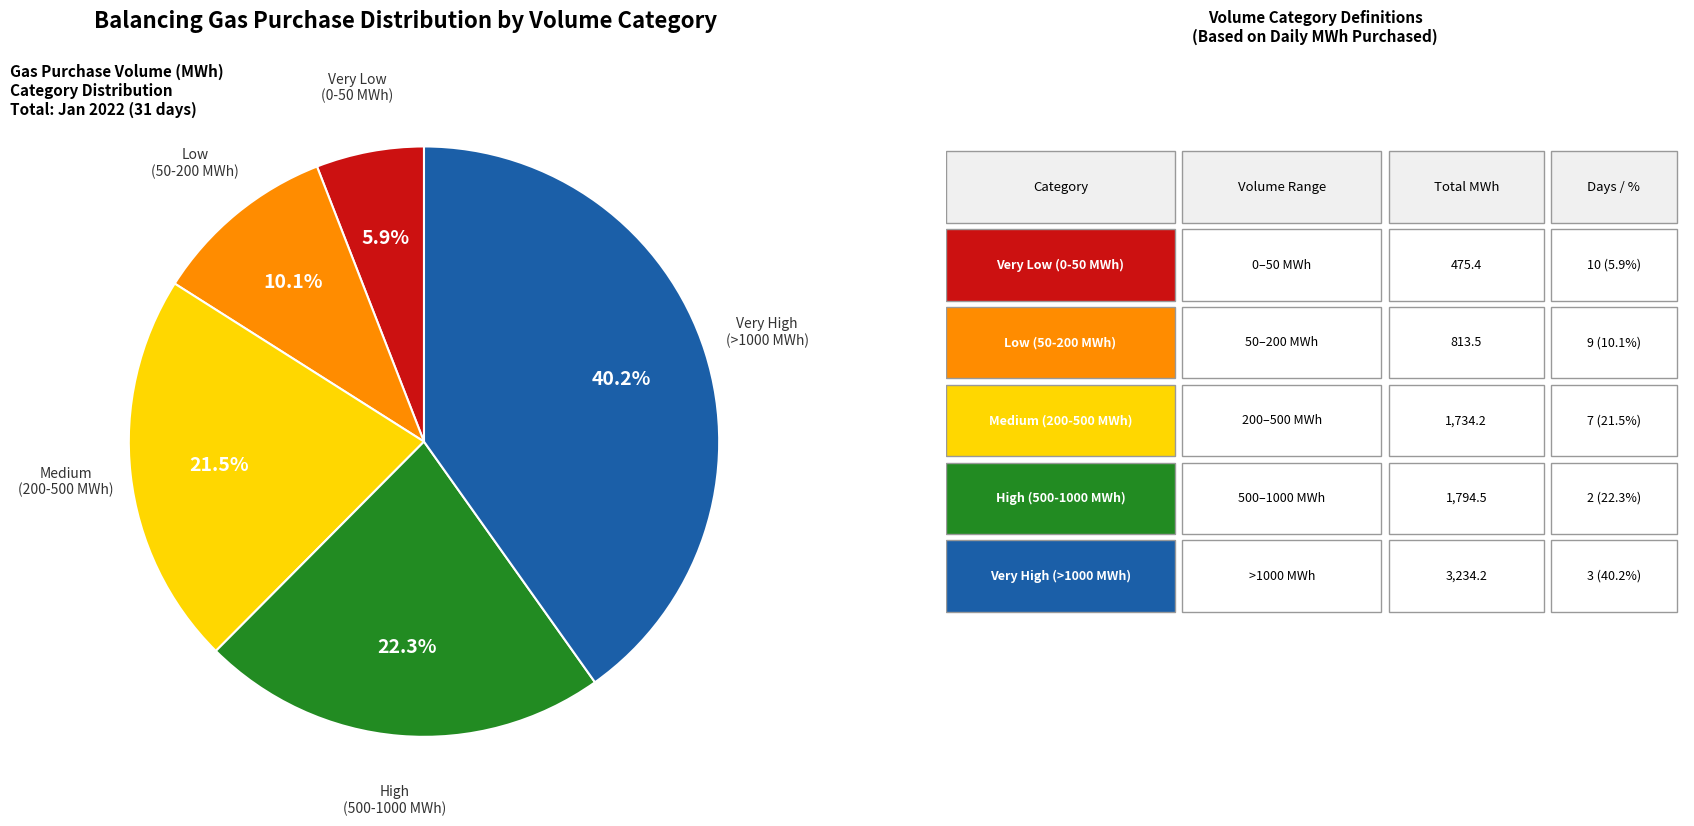

Does any single category account for the majority?

No